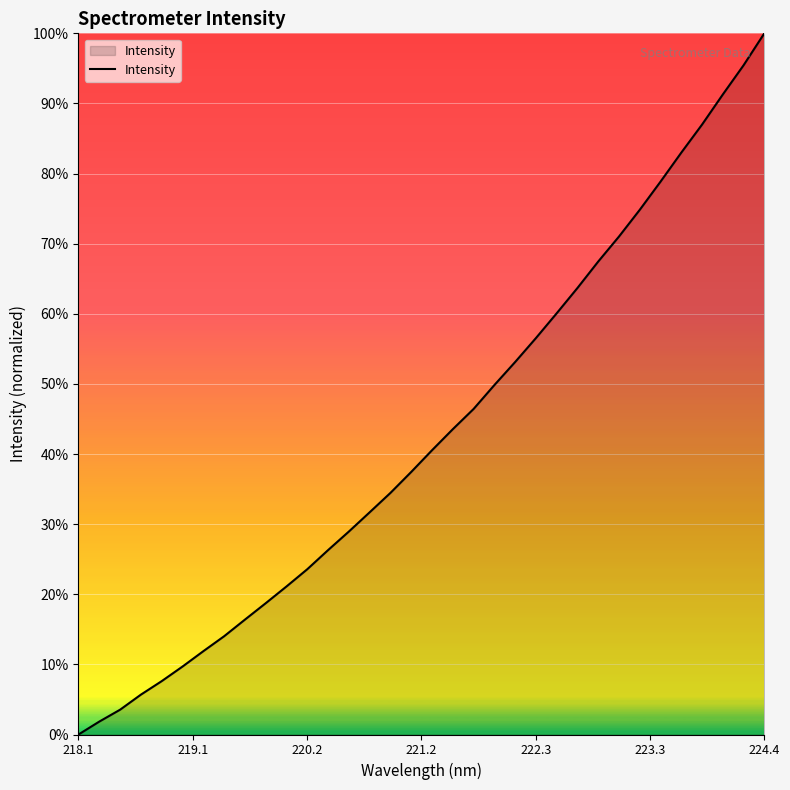

What is the difference between the maximum and minimum values?

100.0